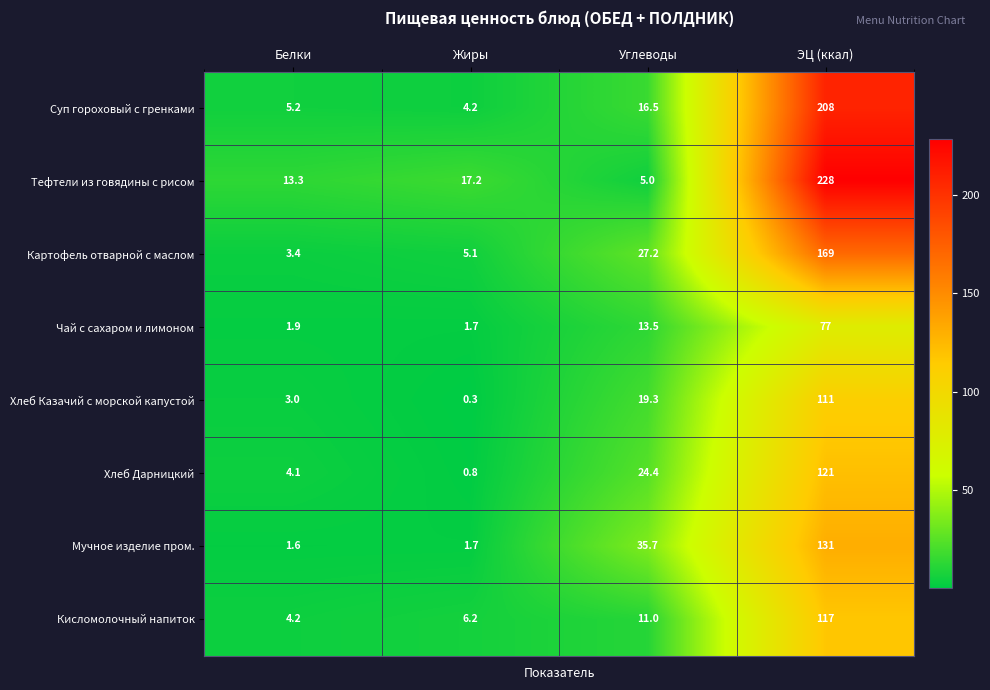

True or false: Хлеб Казачий с морской капустой has a value of 3.0 at Белки.

True